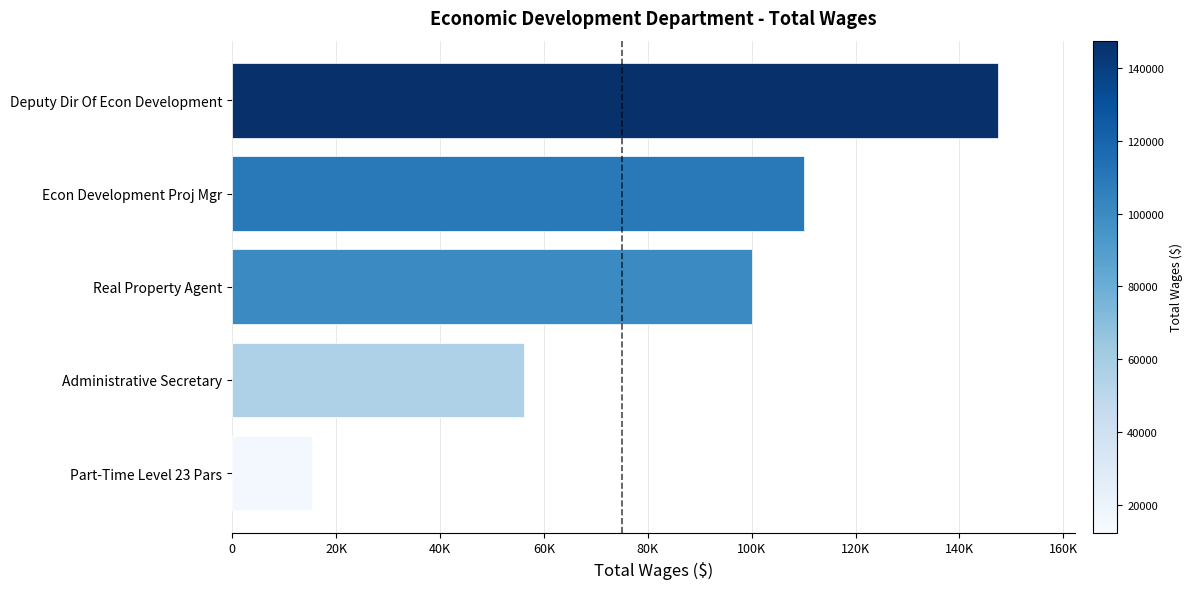

Does the chart contain any negative values?

No